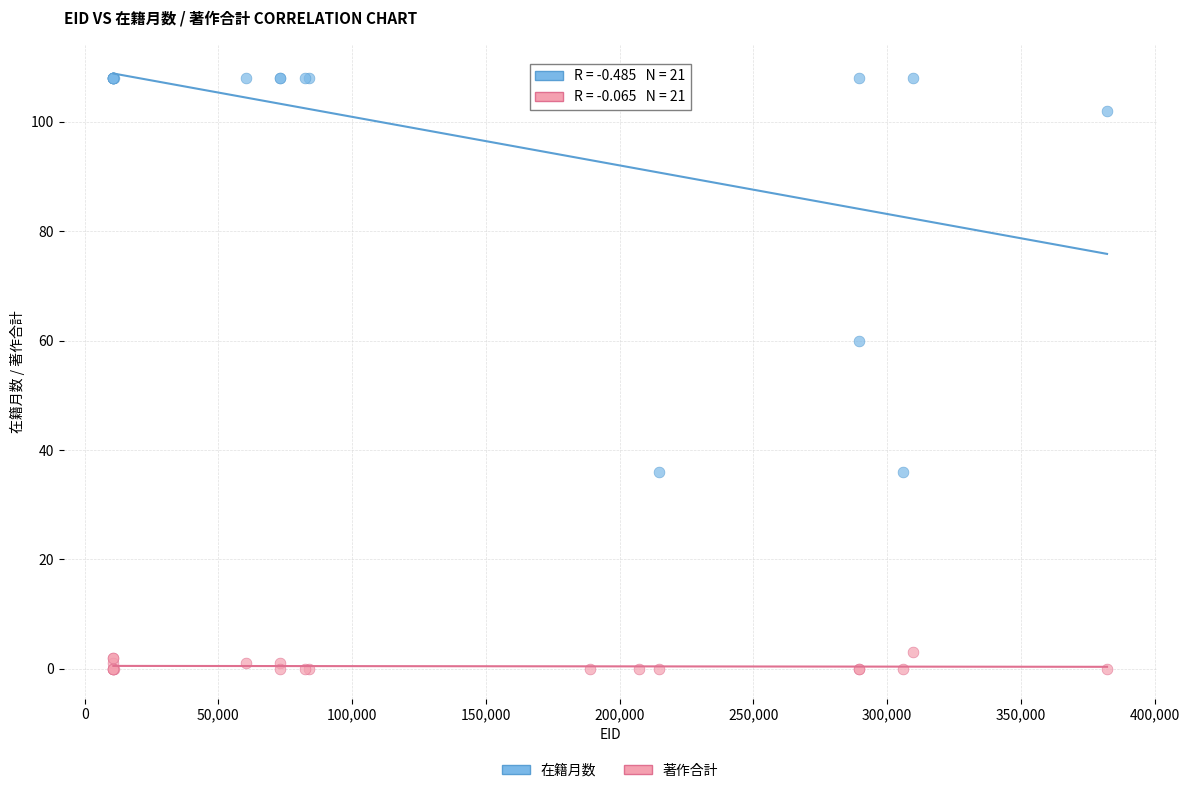

Across all series, what Y value is closest to 54?

60